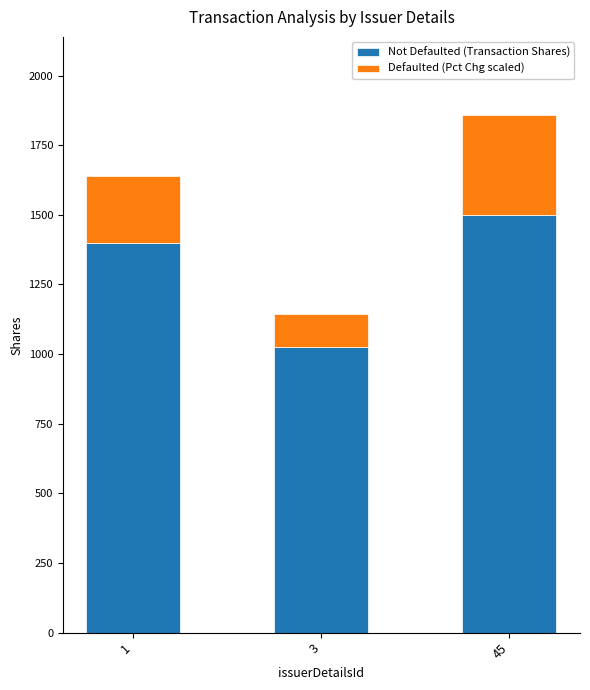

Reading left to right, list the values for the Transaction Shares series.

1=1400	3=1025	45=1500